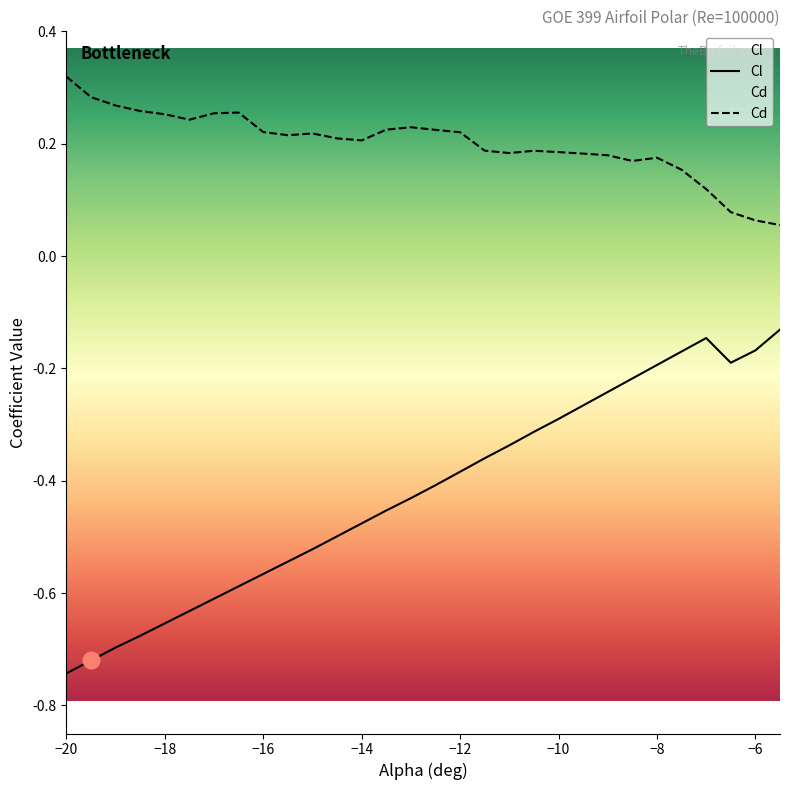

True or false: Cl and Cd cross at least once.

False